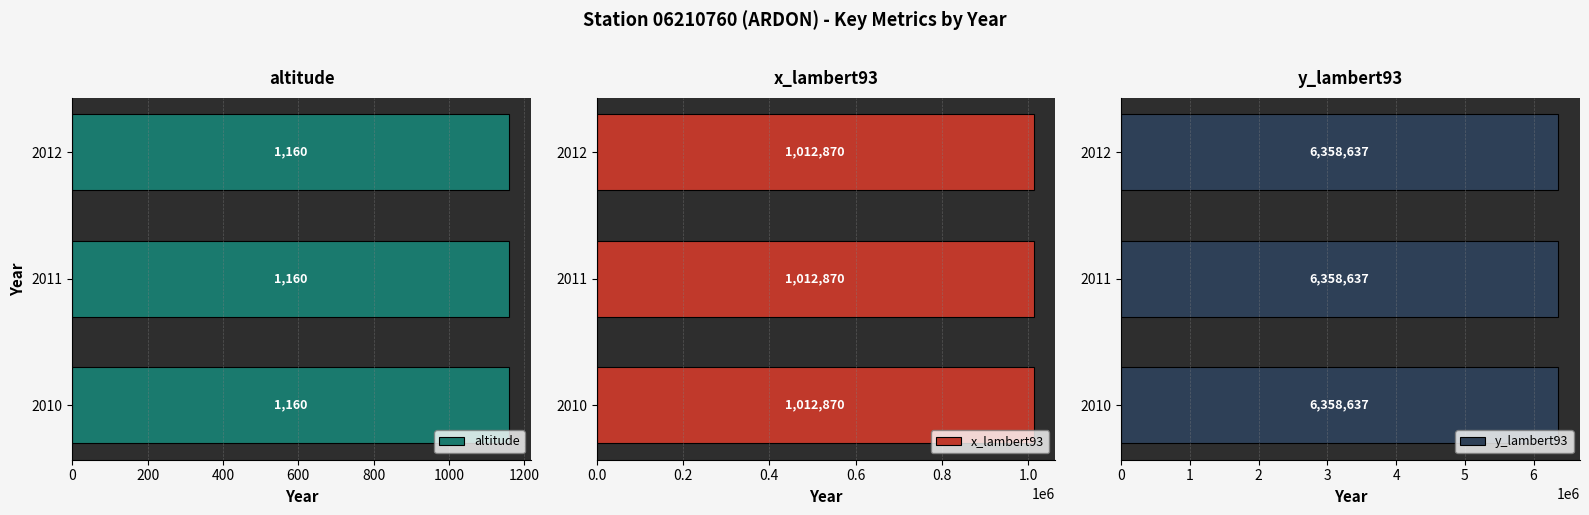

What is the approximate value of x_lambert93 at 2010?

1012870